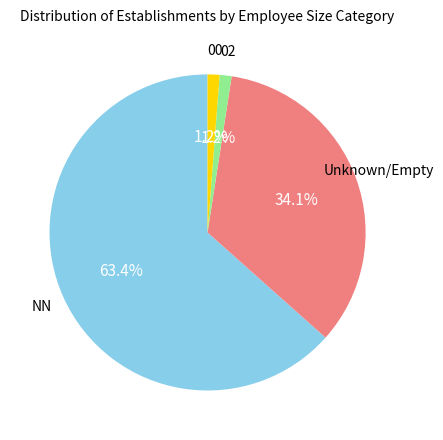

Is there any slice that represents more than half of the pie?

Yes